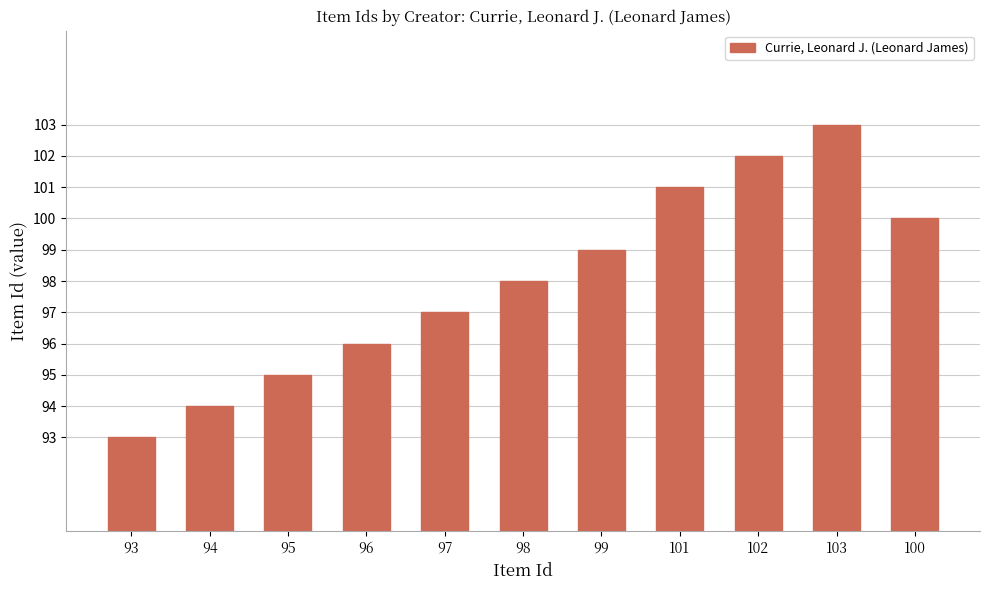

How many bars are there in total?

11